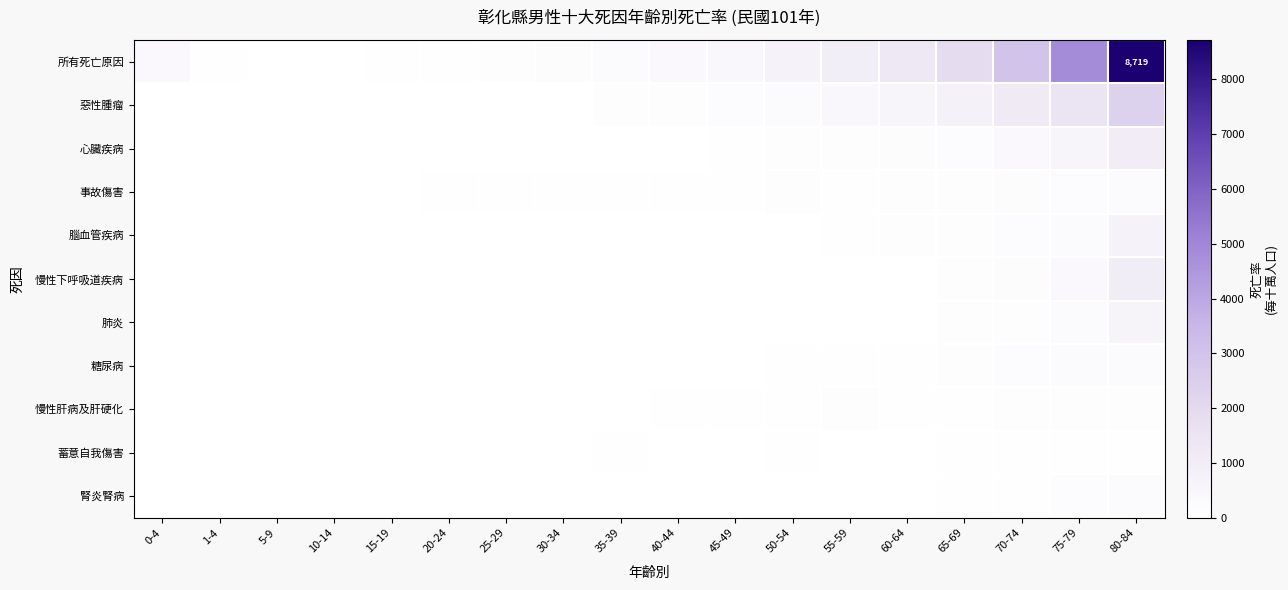

True or false: 所有死亡原因 has a value of 8.9 at 5-9.

True